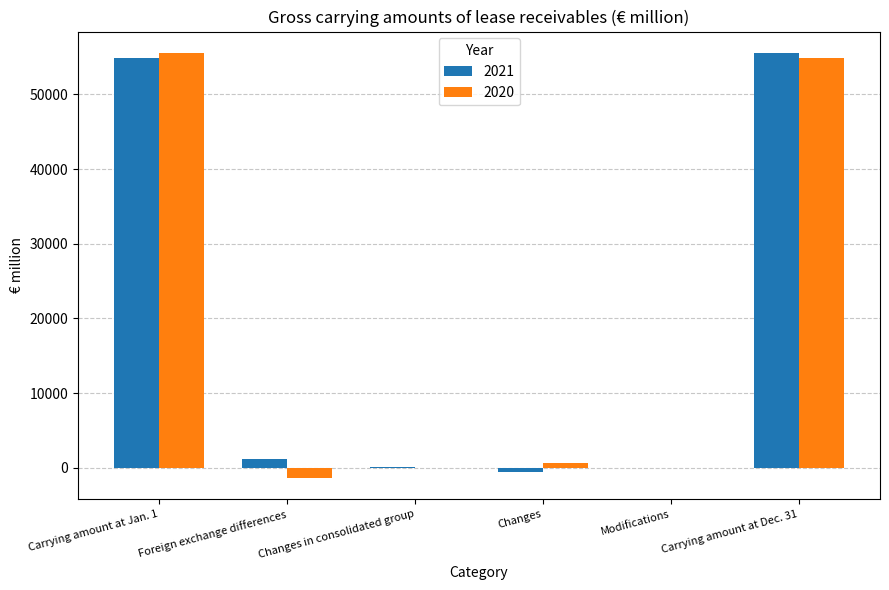

How many distinct data groups are displayed?

2